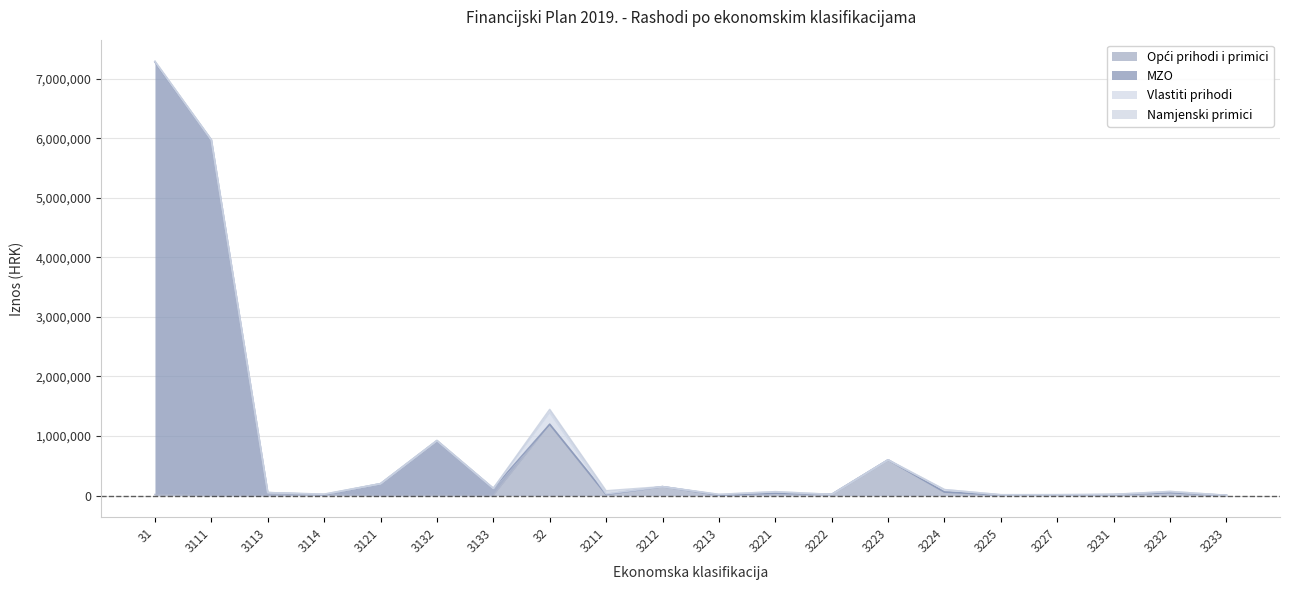

At which category is the sum across all series the highest?

31